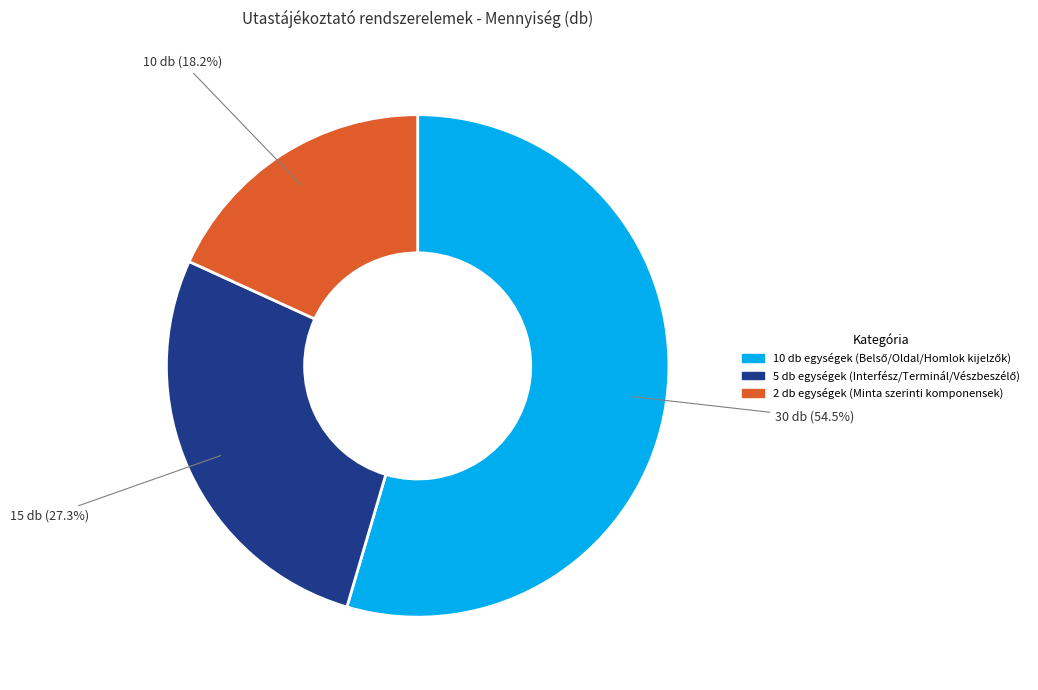

How much of the chart is everything except 2 db egységek (Minta szerinti komponensek)?

81.8%